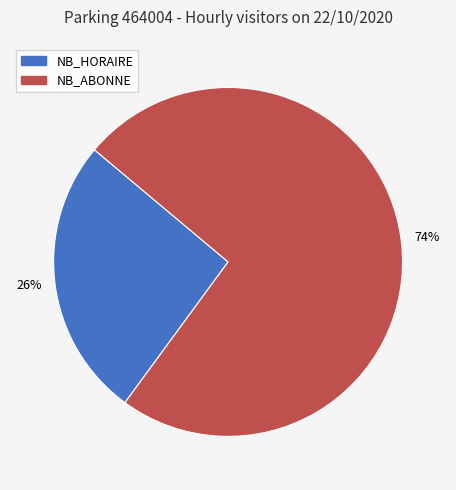

To the nearest percent, what is the difference between the largest and smallest slice percentages?

48%